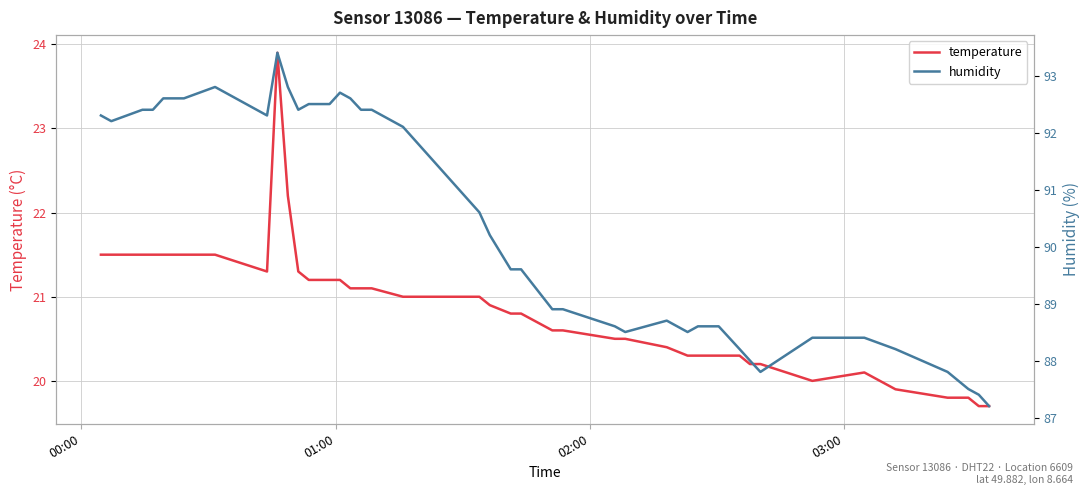

What is the highest value of the temperature series?

23.9